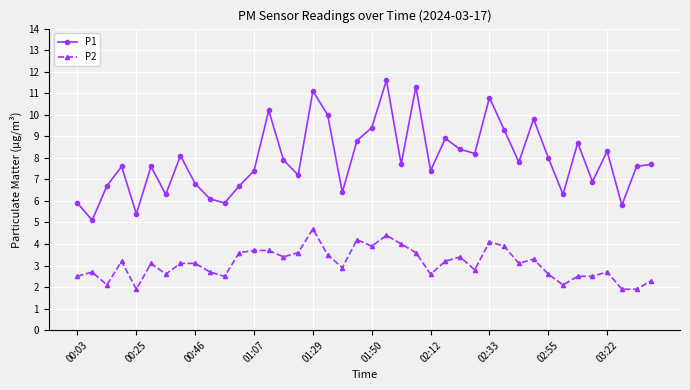

What are all the series names shown in the legend?

P1, P2